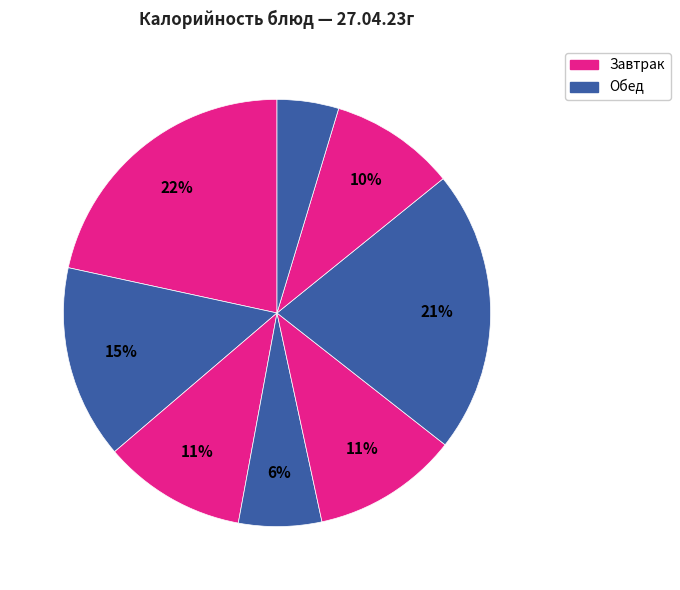

How many slices are in this pie chart?

8